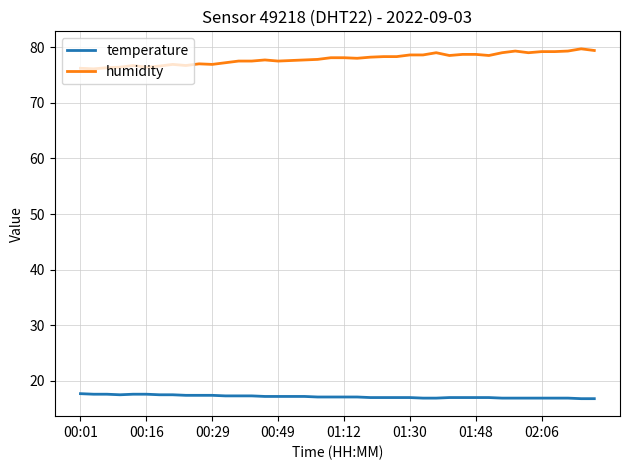

True or false: humidity and temperature cross at least once.

False